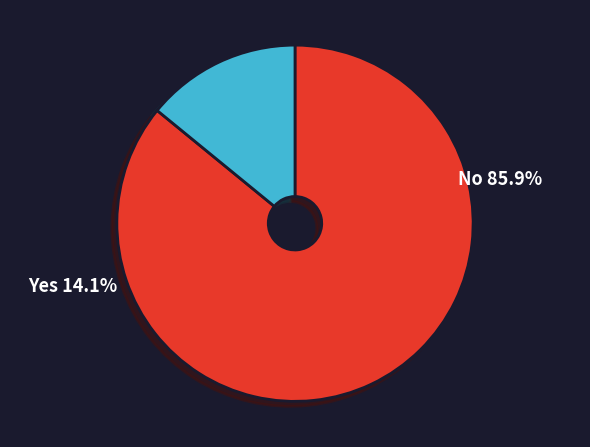

Is it true that 62941 is 14% of the pie?

True